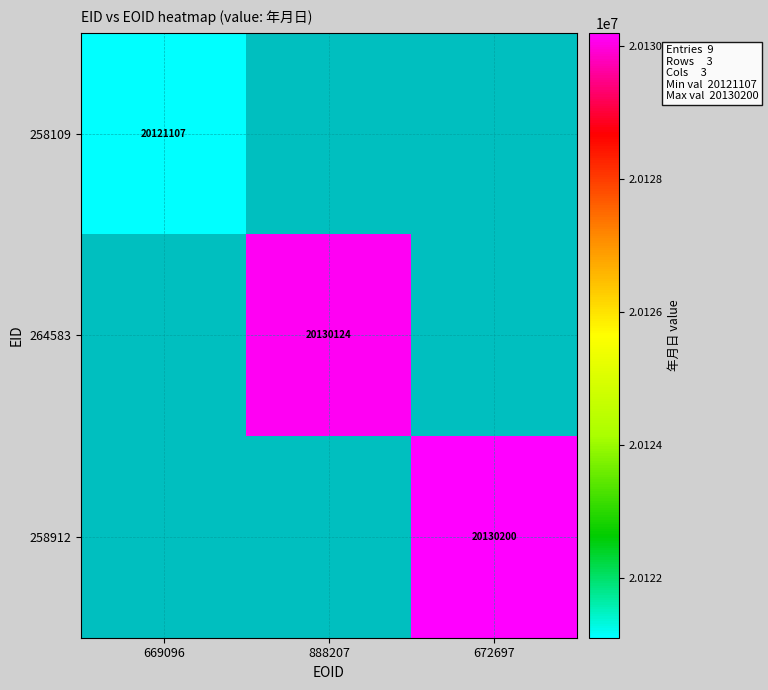

The value of 258912 at 672697 is 34203472. True or false?

False